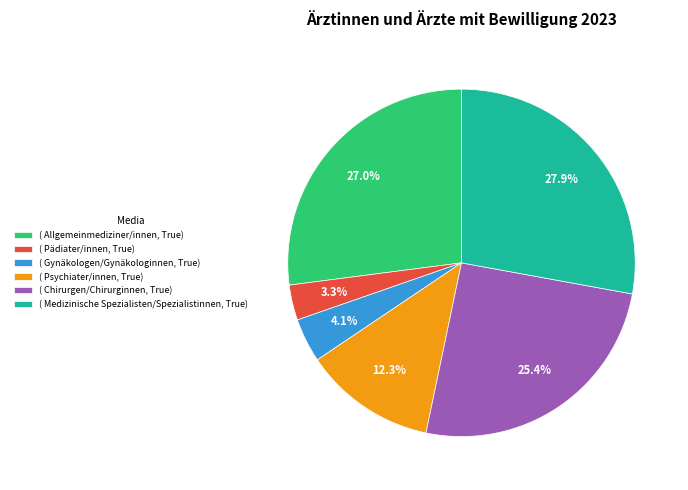

Which slice is the smallest?

( Pädiater/innen, True)